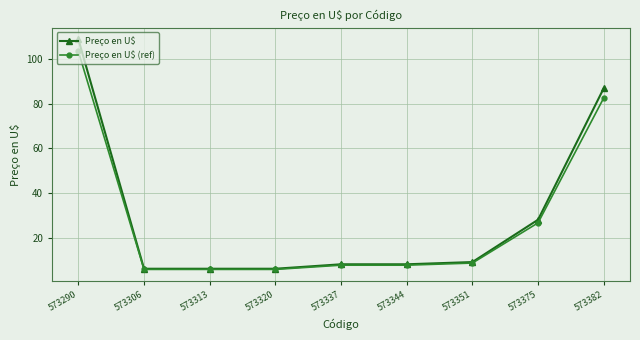

Does the chart have visible grid lines?

Yes